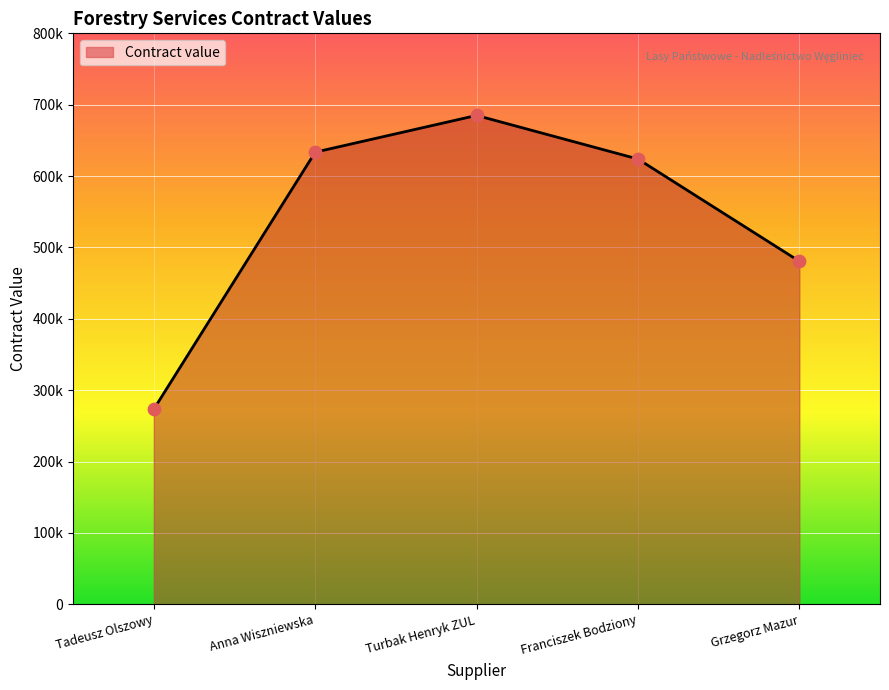

What is the change in value from Tadeusz Olszowy to Turbak Henryk ZUL?

+411513